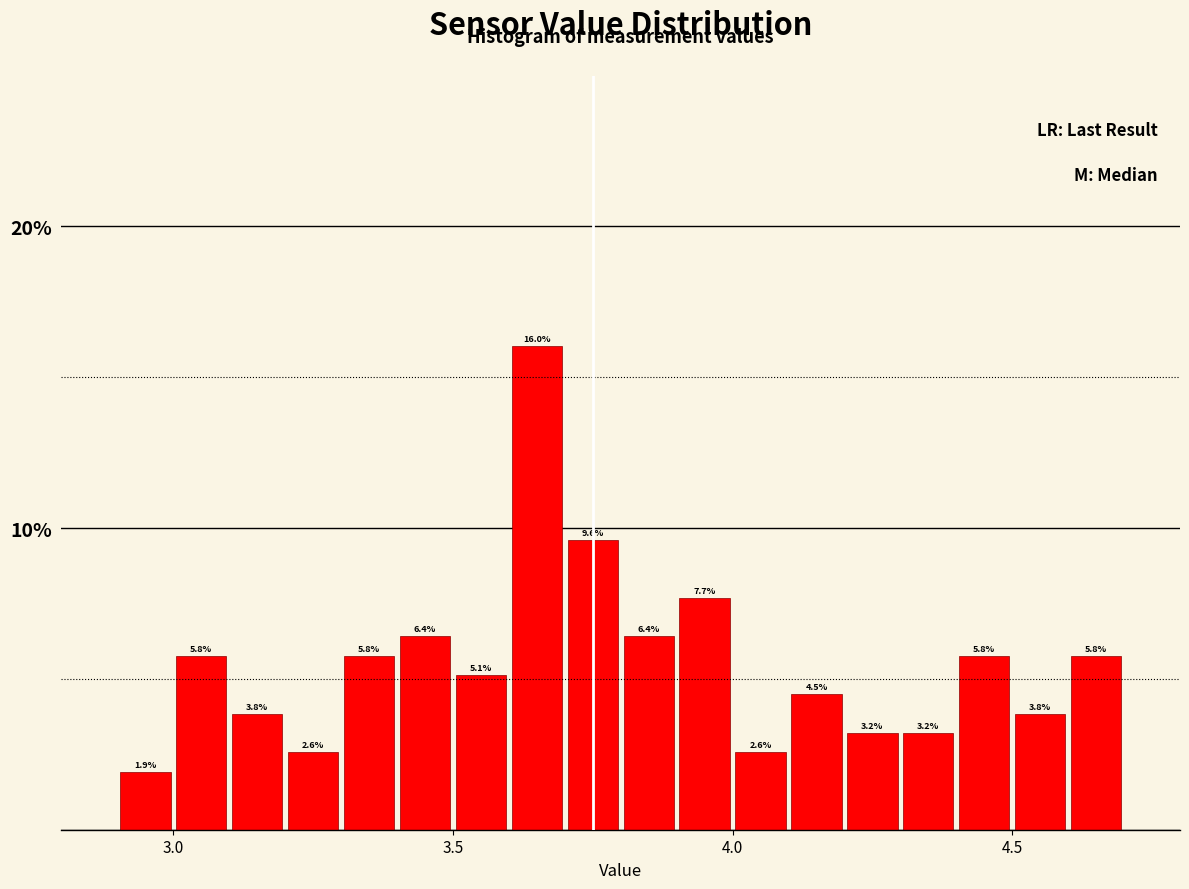

Around what value on the x-axis is the tallest bar? Give the approximate position of its centre, as read against the axis.

3.65